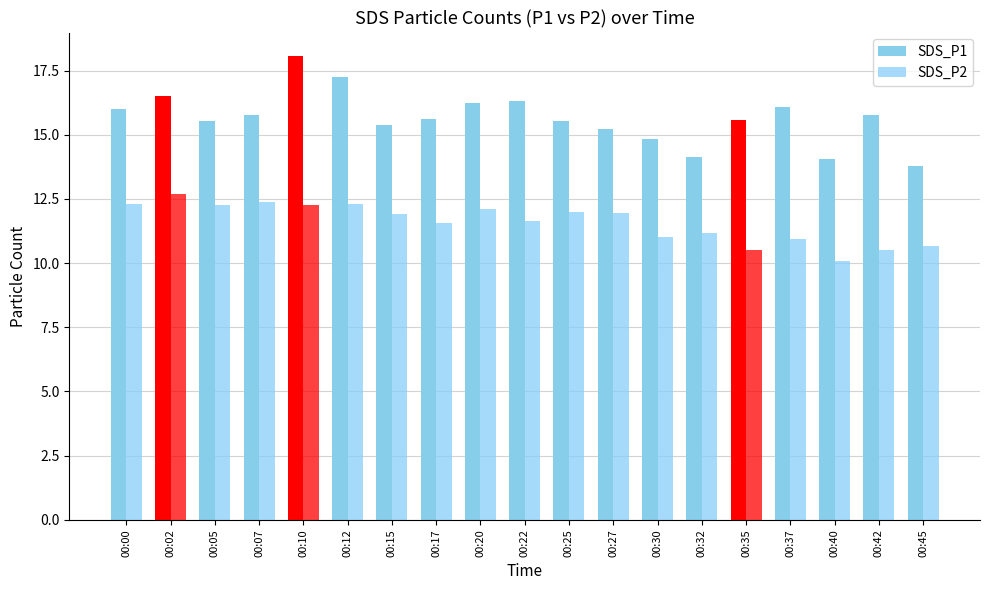

How many groups of bars are there?

19